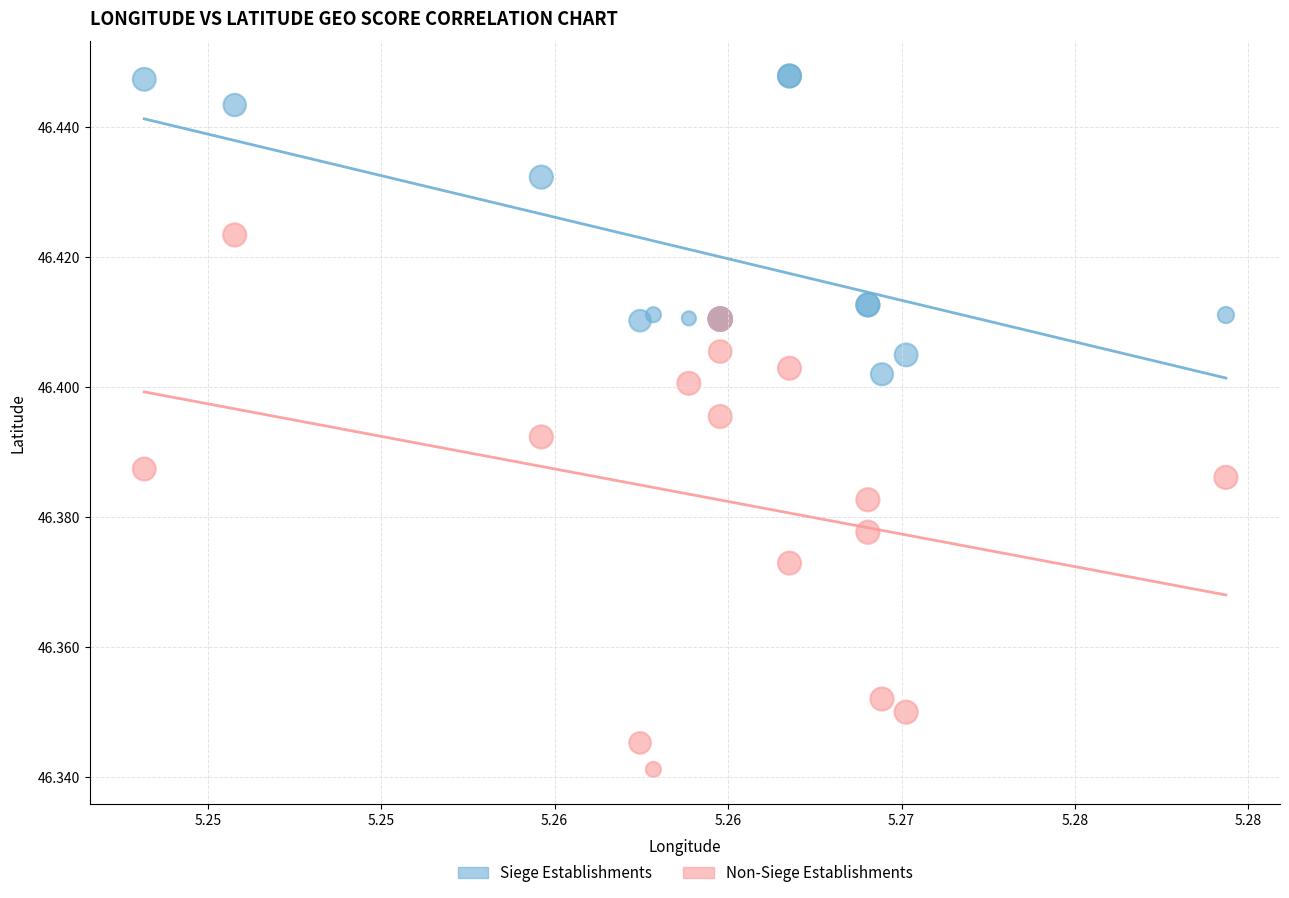

Which series reaches the maximum Y coordinate?

Siege Establishments